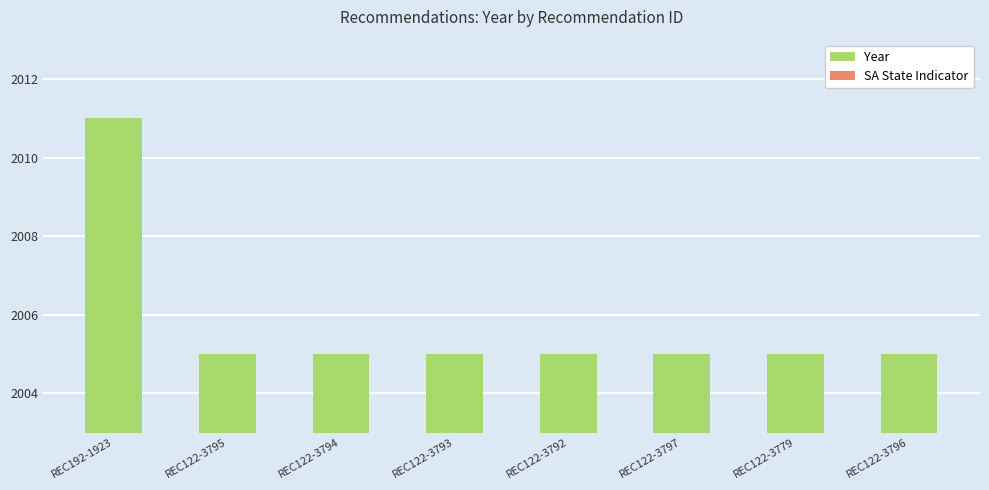

What position from the right is REC122-3796?

1